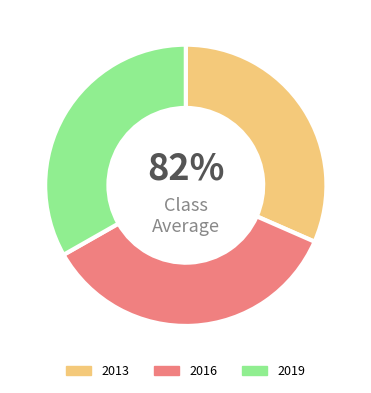

Approximately how many times larger is the value at 2019 compared to 2013?

1.1